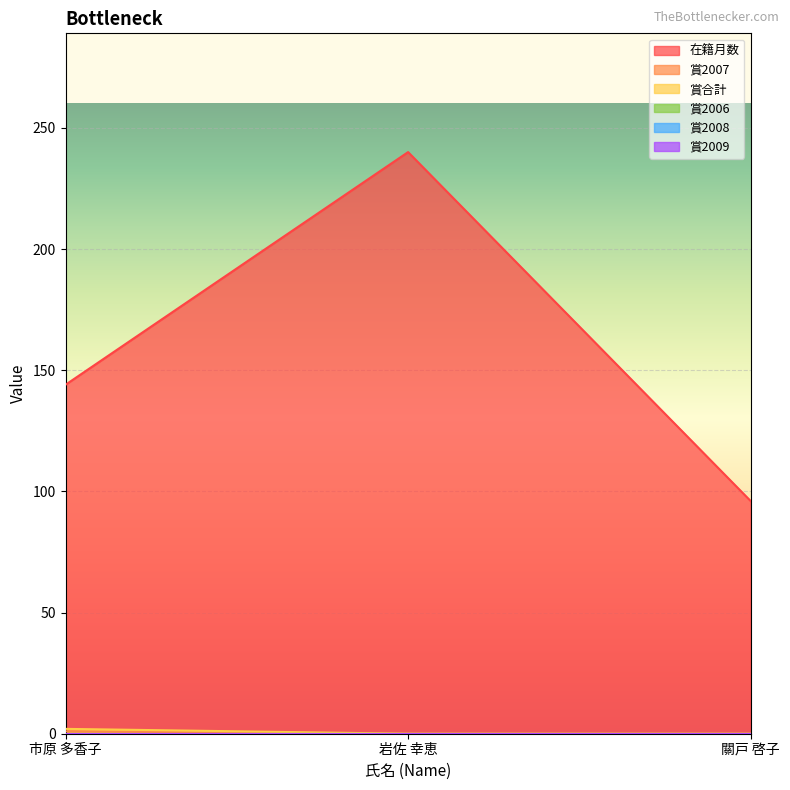

What is the difference between the highest and lowest values at 岩佐 幸恵?

240